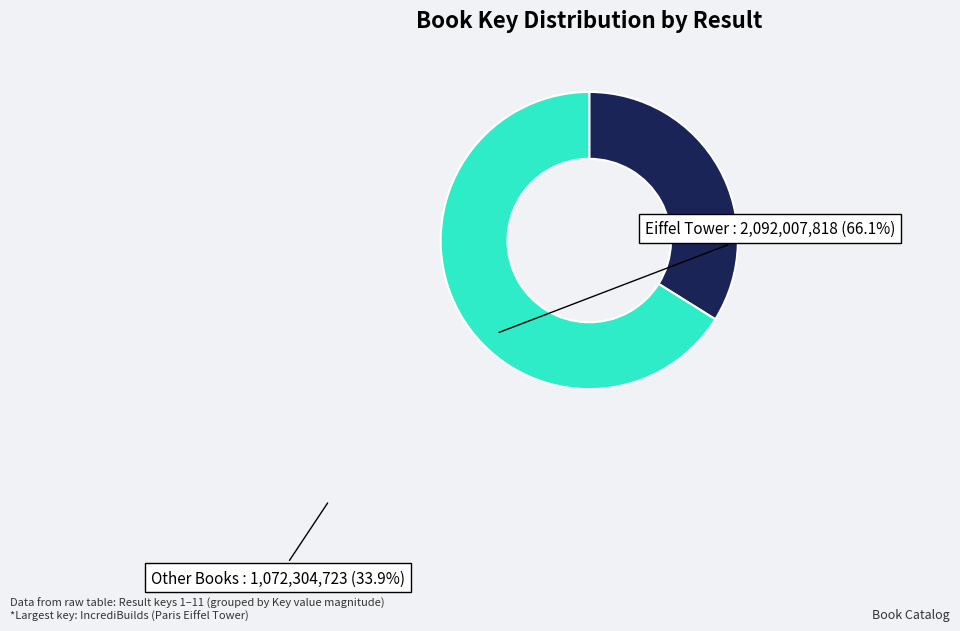

Does any single category account for the majority?

Yes